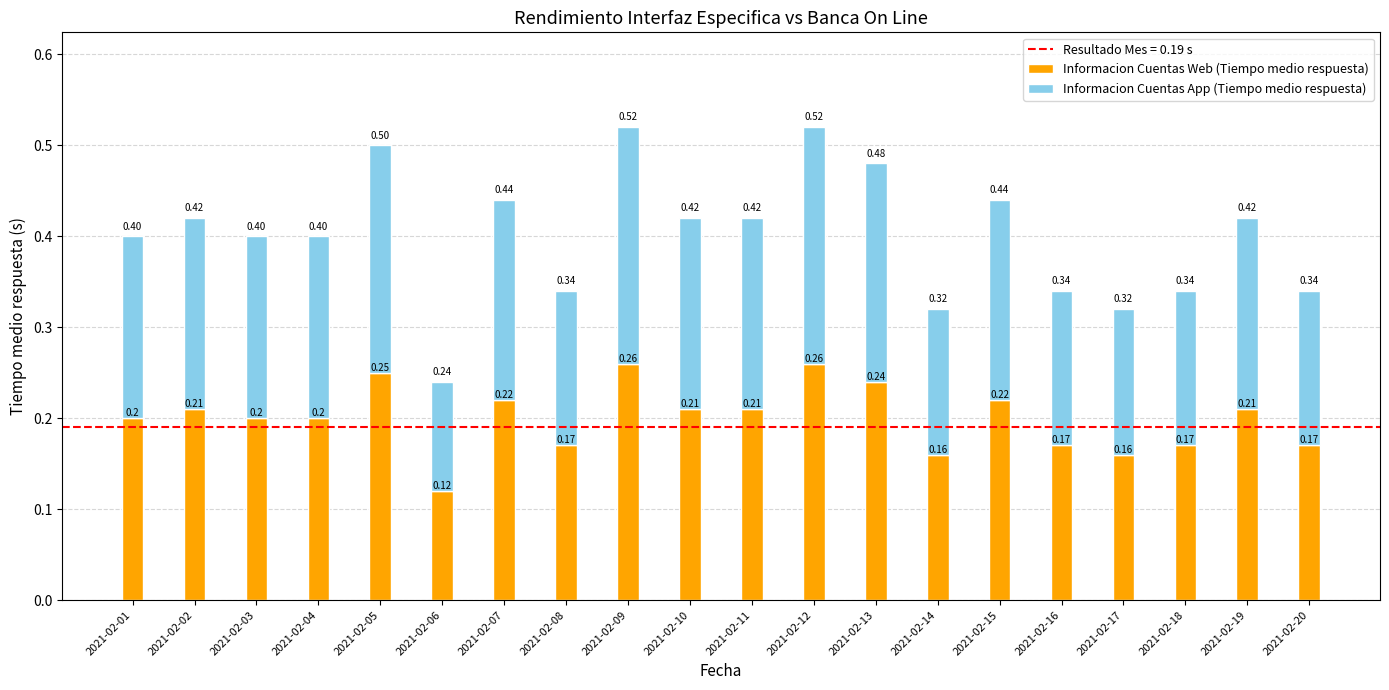

What is the sum of the Informacion Cuentas Web (Tiempo medio respuesta) values at 2021-02-05 and 2021-02-19?

0.5